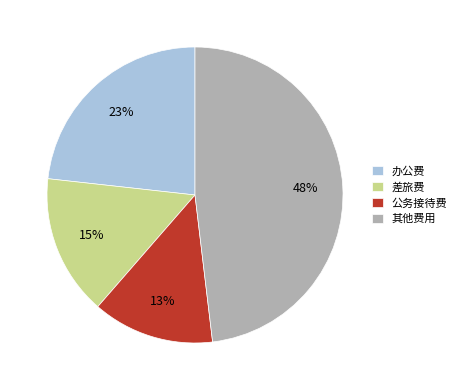

How many slices are in this pie chart?

4